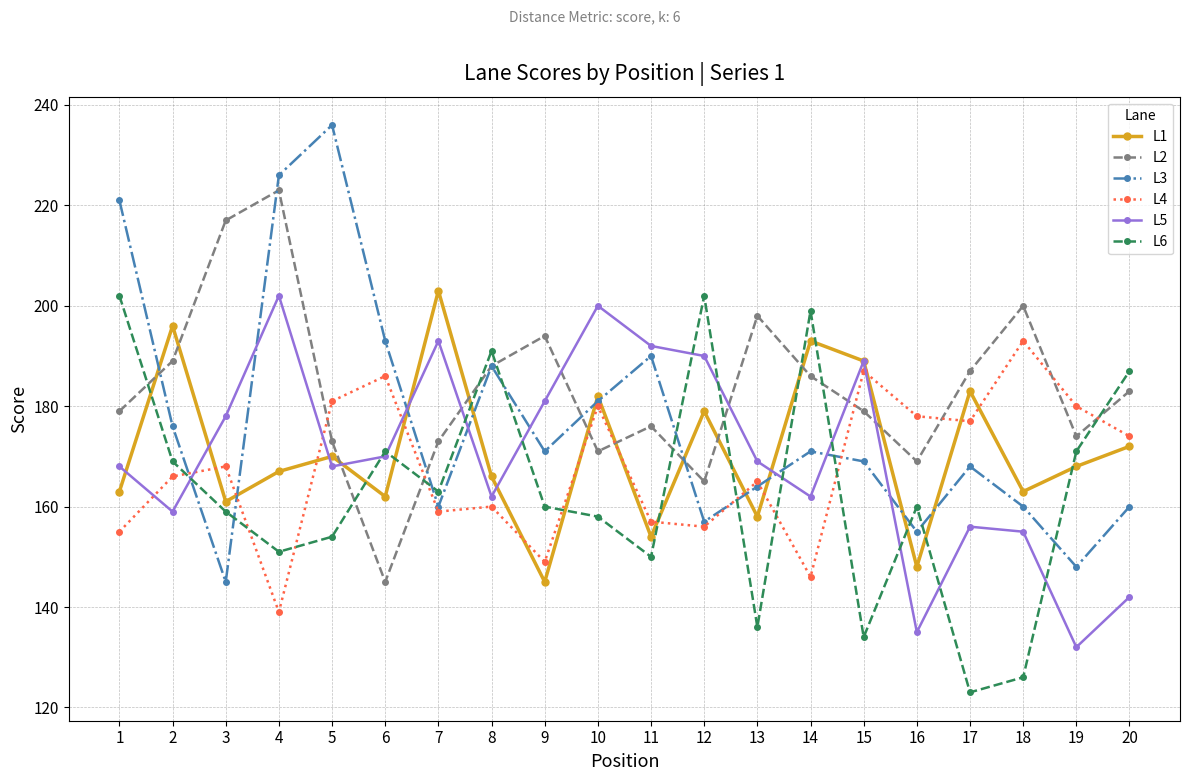

True or false: L4 has more than 1 points higher than both neighbors.

True